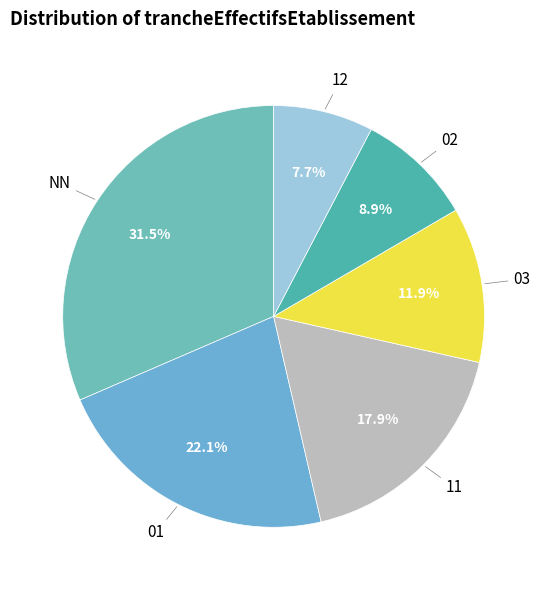

Count the number of slices in the pie.

6